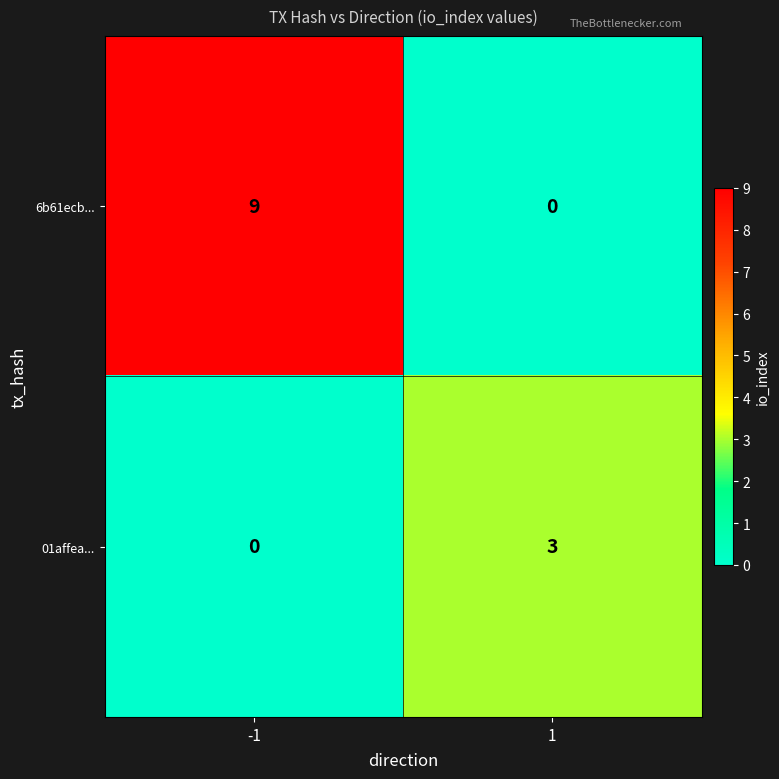

At which category is the sum across all series the highest?

-1